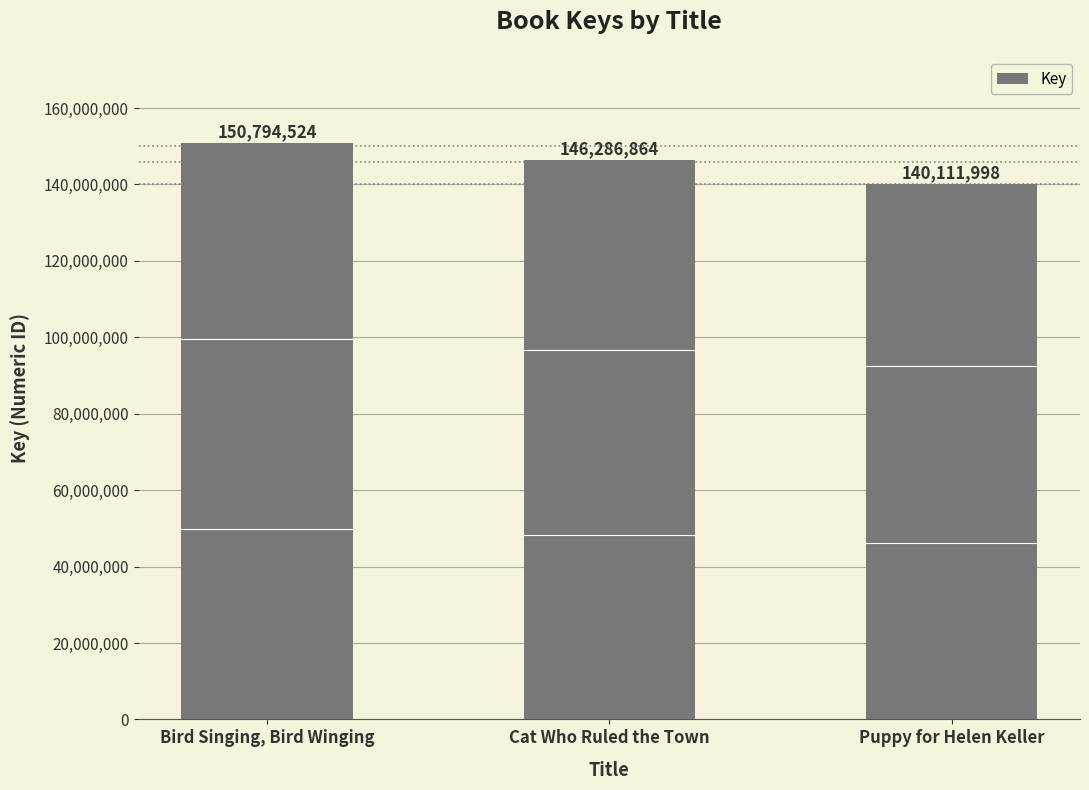

Which category has the lowest value across all series?

Puppy for Helen Keller